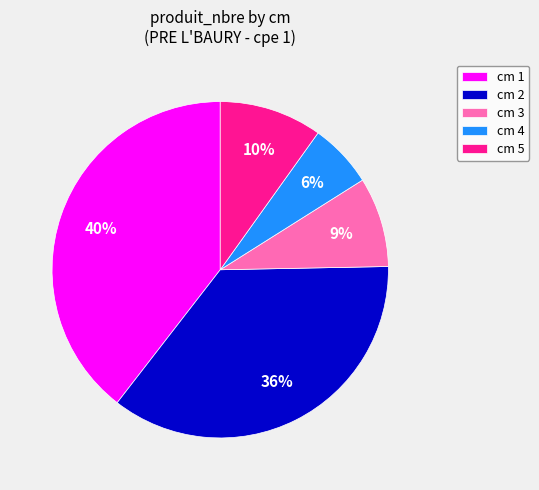

To the nearest percent, what is the difference between the cm 5 and cm 2 slice percentages?

26%